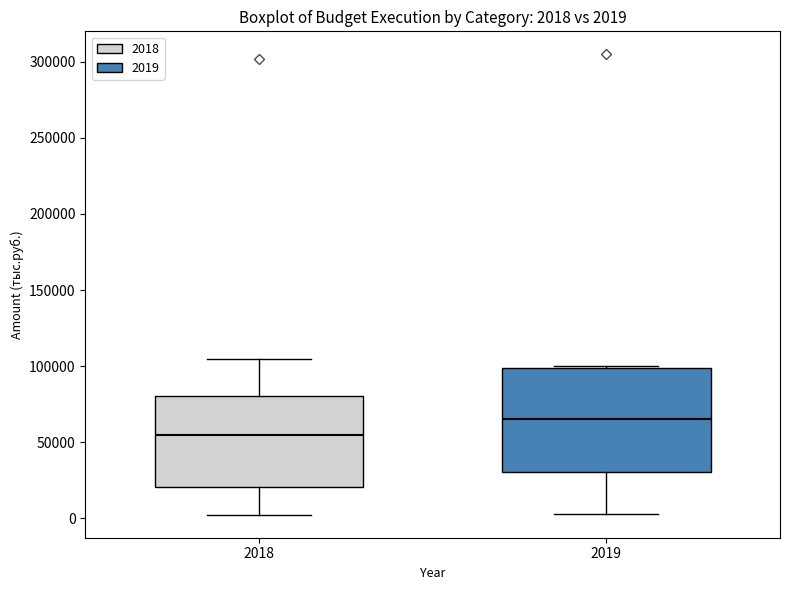

Comparing the boxes themselves (not the whiskers), which one is the tallest?

2019